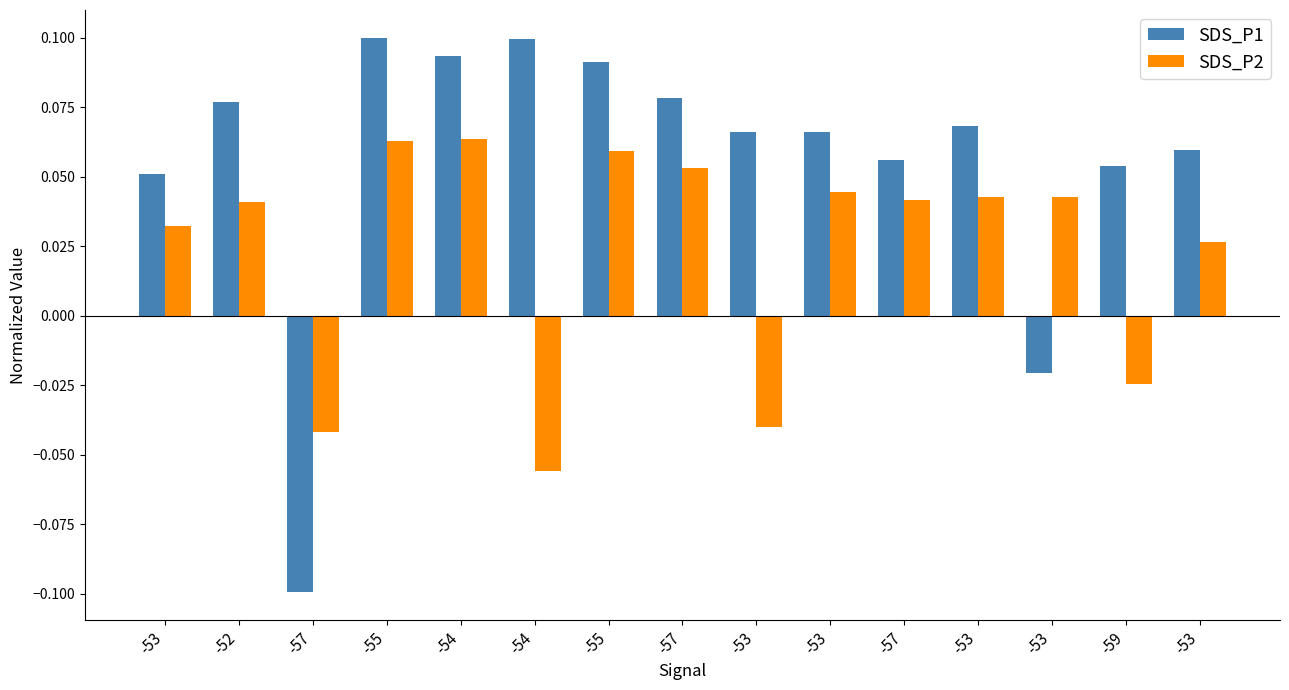

Which series has the largest total across all categories?

SDS_P1